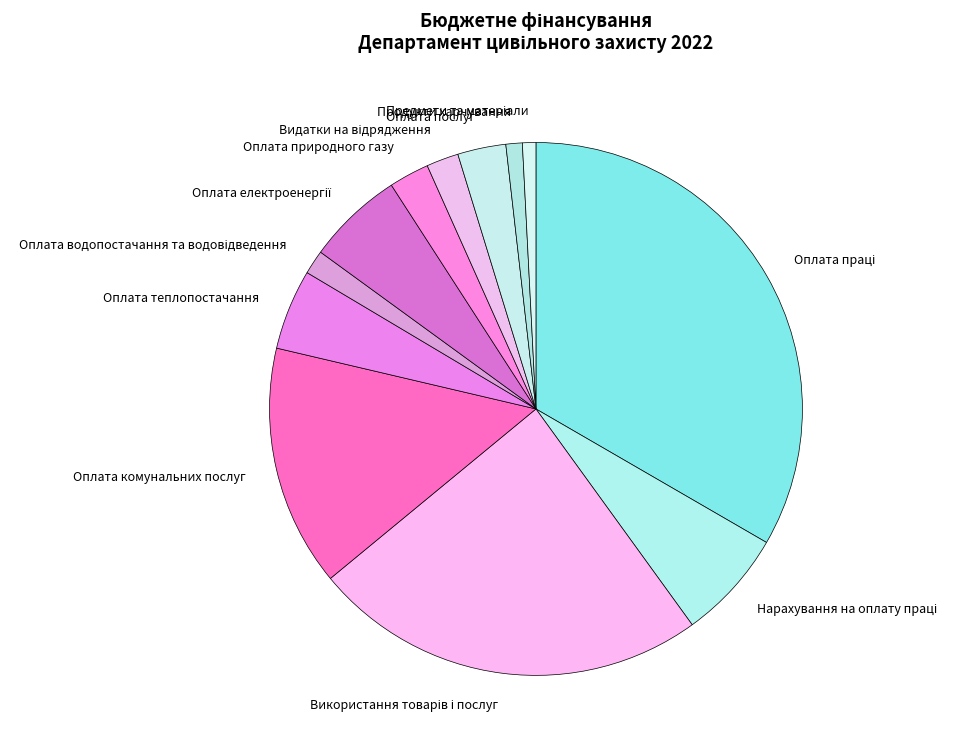

Does Продукти харчування account for over 50% of the chart?

No